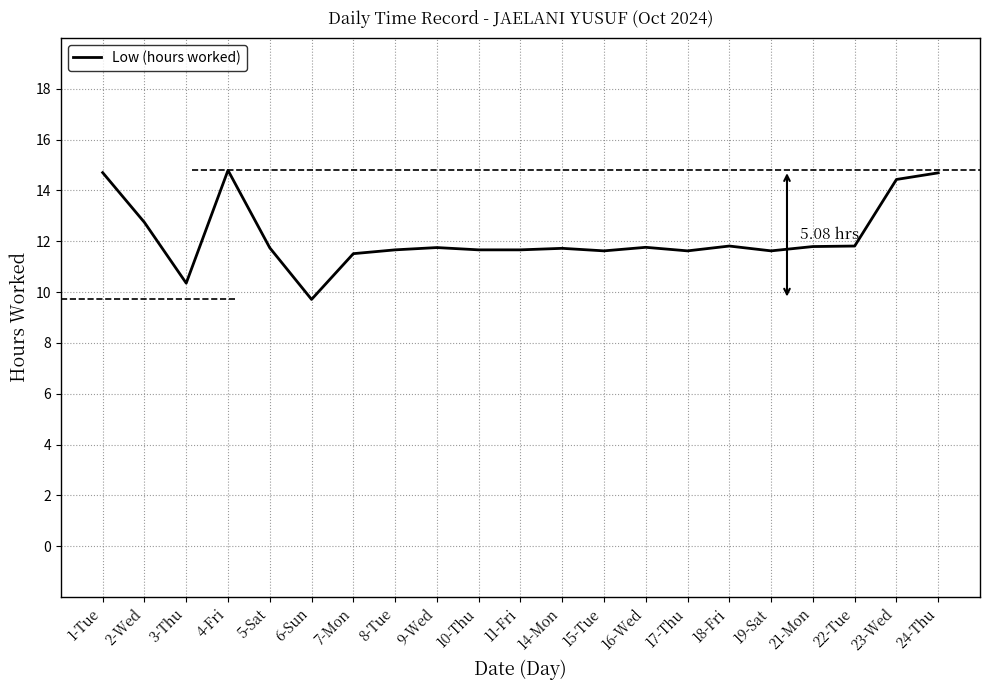

Between 24-Thu and 17-Thu, which is larger?

24-Thu